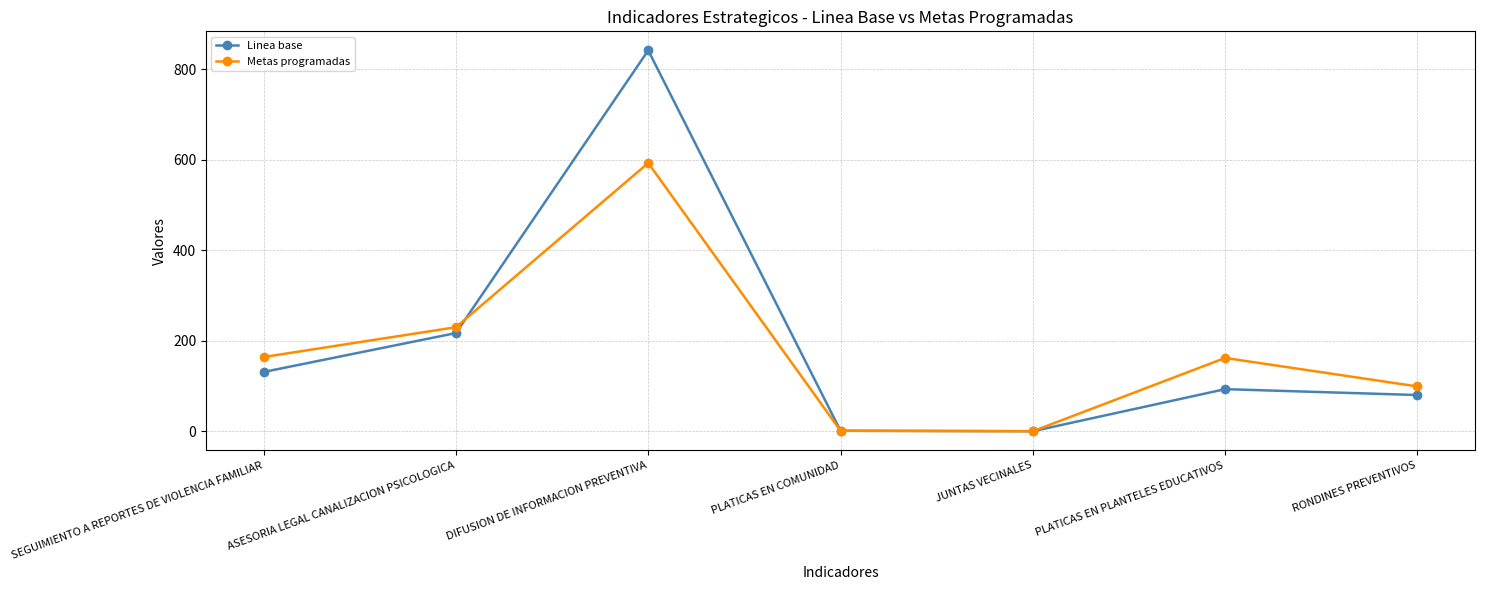

How many series are shown in this chart?

2